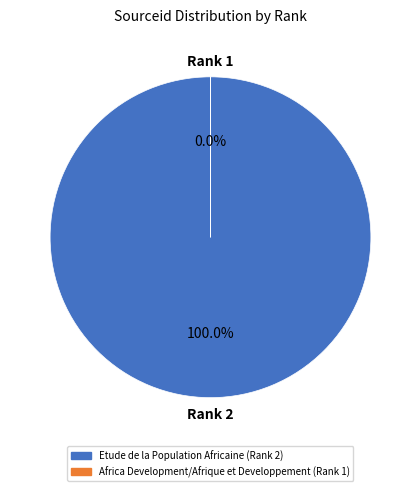

Rank the categories by value from lowest to highest.

Africa Development/Afrique et Developpement (Rank 1), Etude de la Population Africaine (Rank 2)